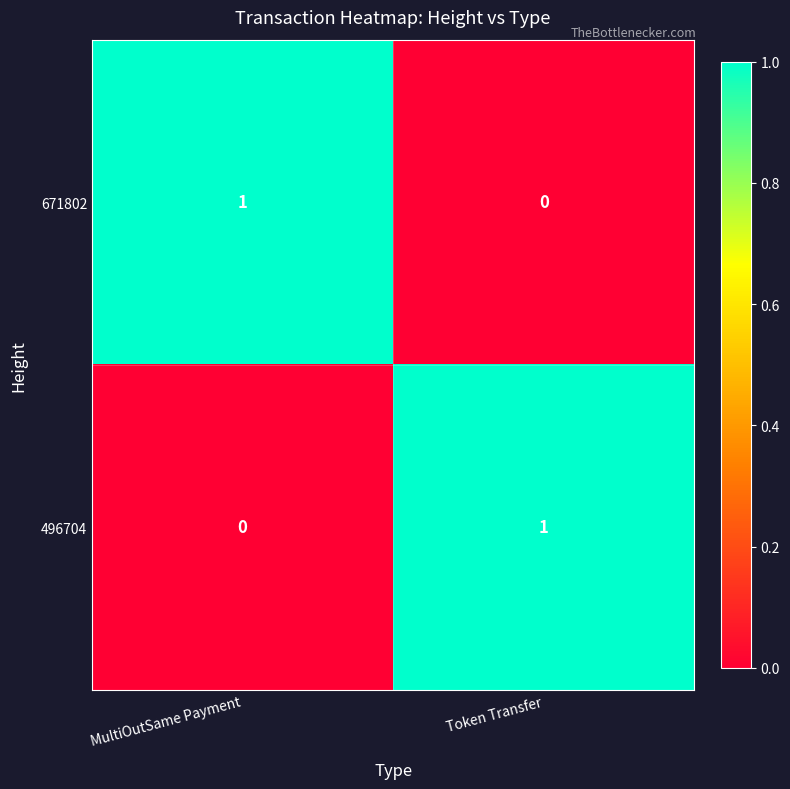

At which label does 671802 reach its peak?

MultiOutSame Payment